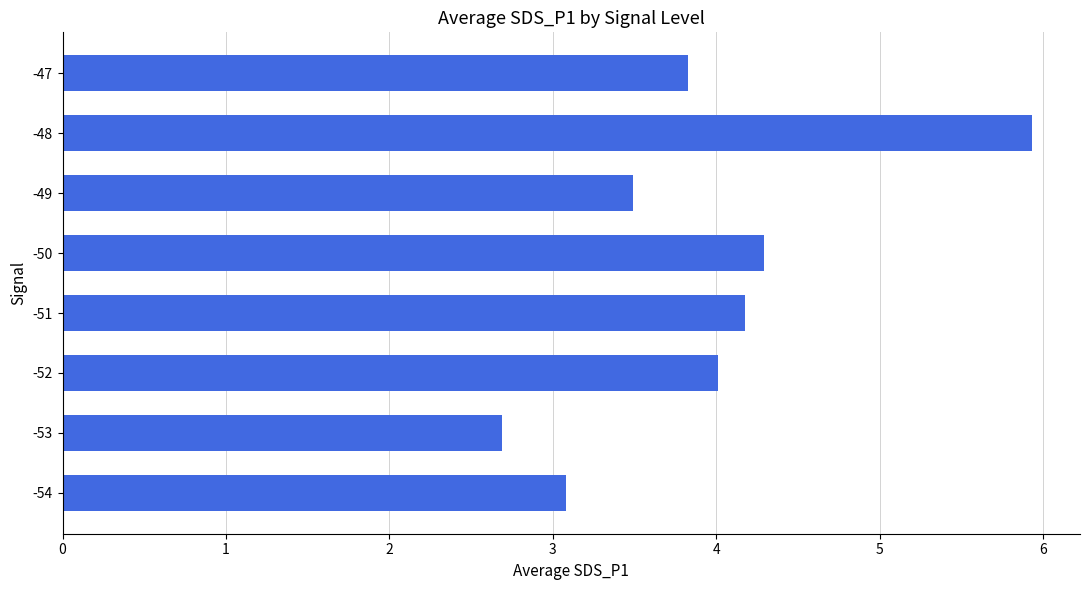

Reading bottom to top, what are all the values shown in this chart?

3.1	2.7	4.0	4.2	4.3	3.5	5.9	3.8